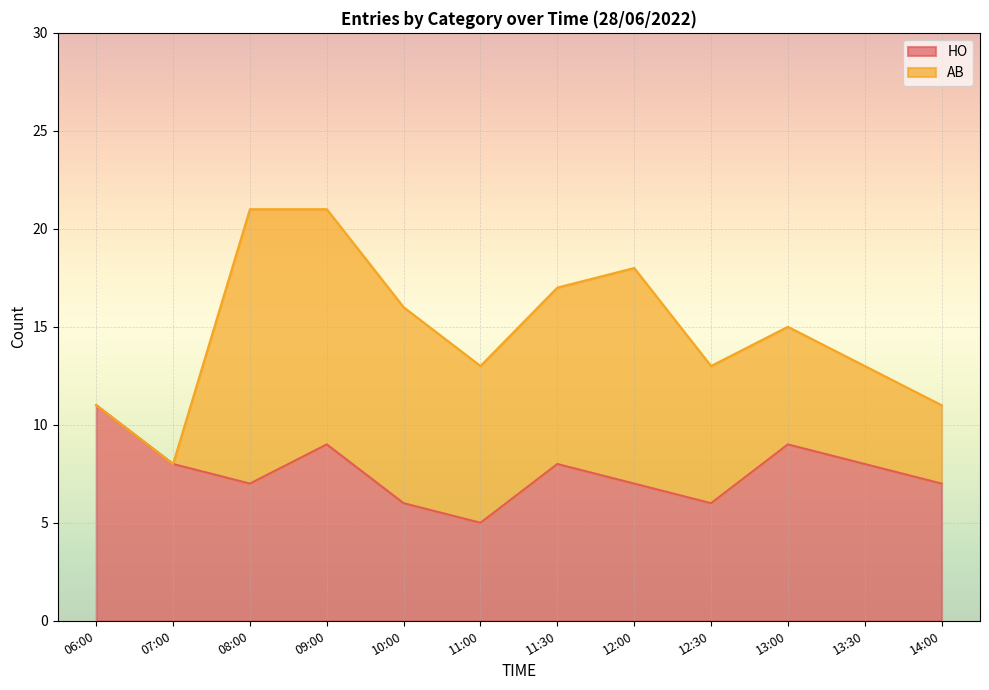

How many points are higher than both their immediate neighbors (excluding endpoints)?

3